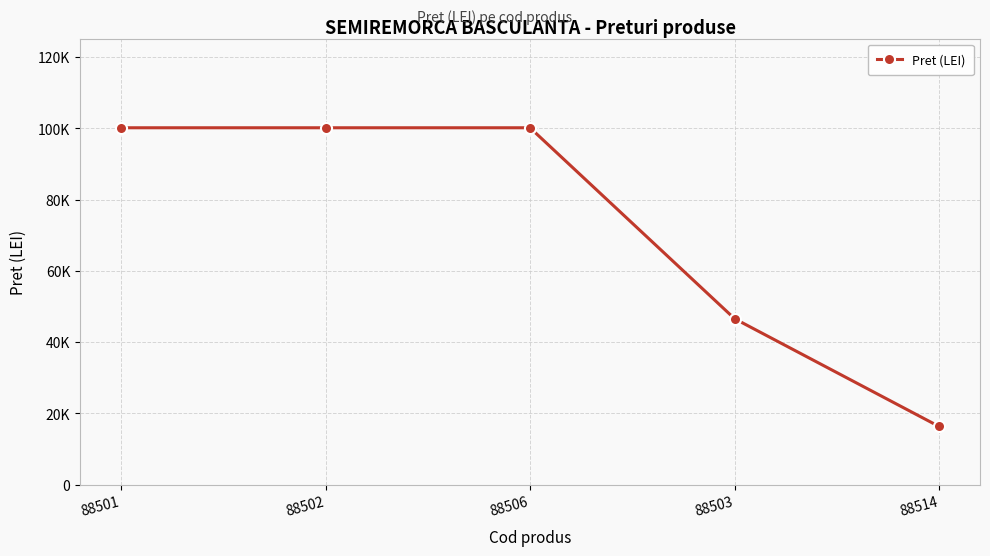

Which label corresponds to the smallest value in the chart?

88514